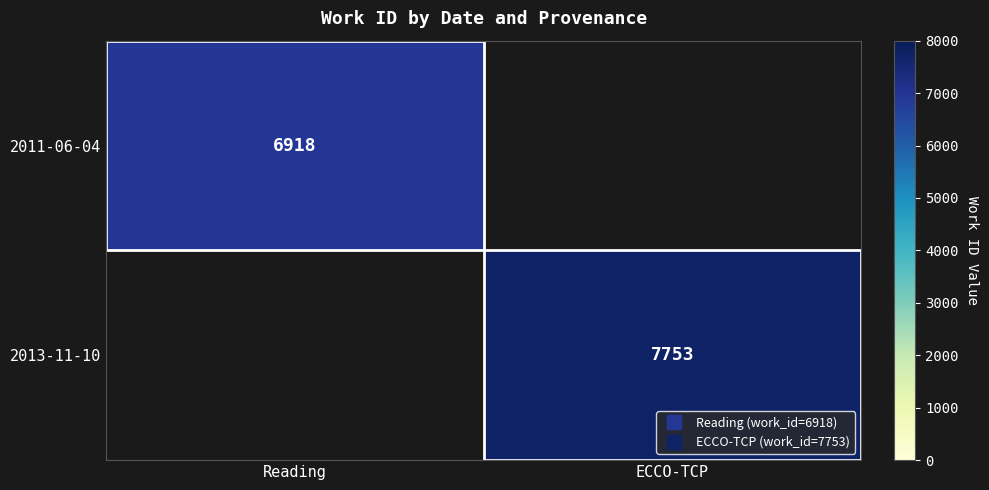

Count the number of categories in the chart.

2